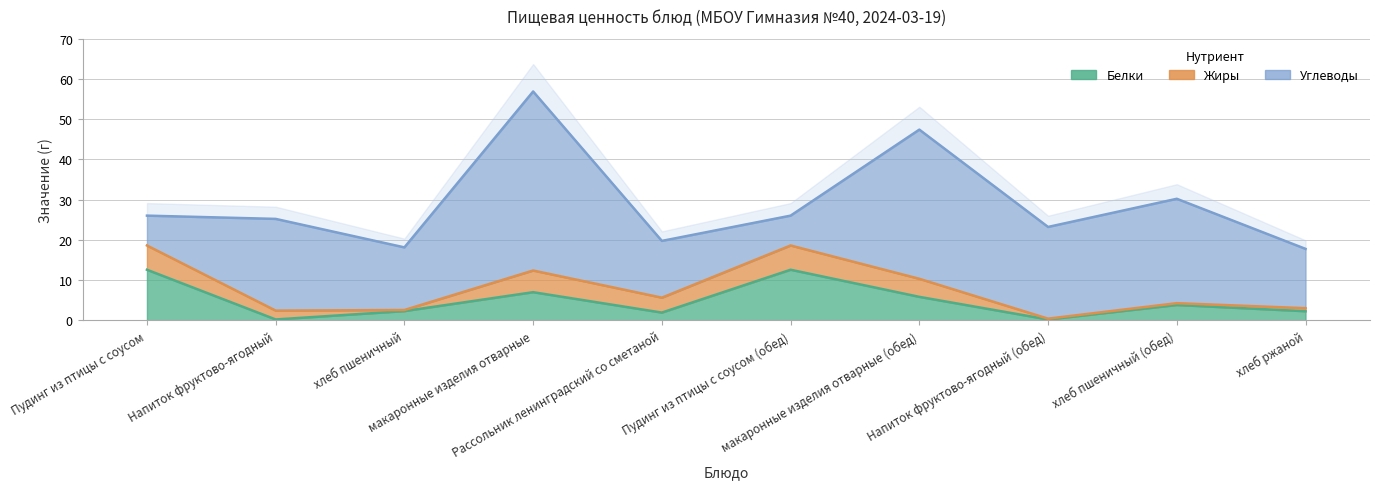

How many values in the Белки series exceed 3?

5